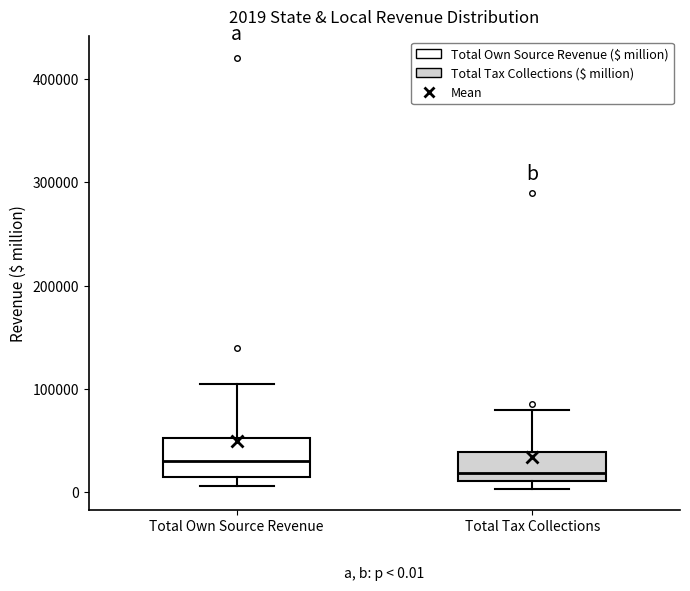

Which box's median line is the highest?

Total Own Source Revenue